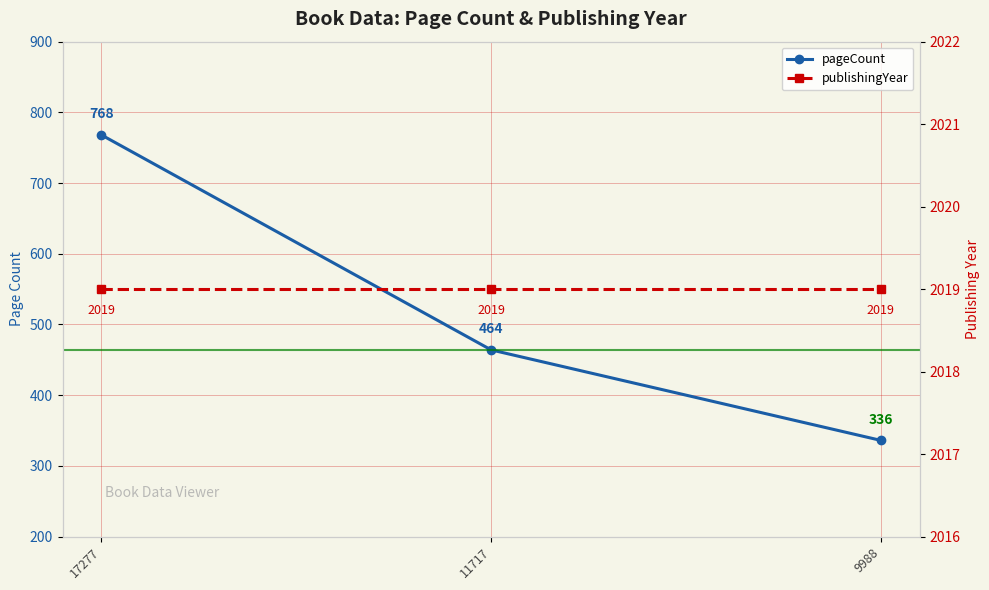

At which label is publishingYear closest to 2019?

17277